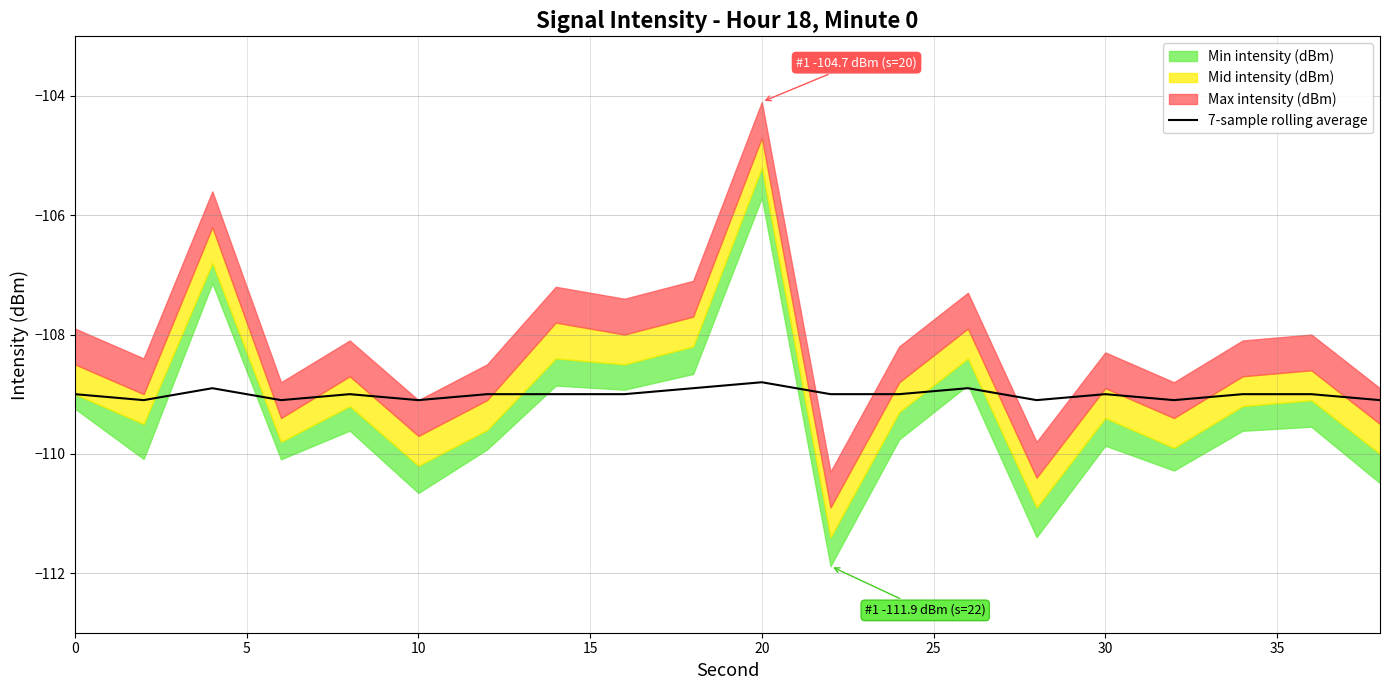

Count the values in the range -109 to -108.

14